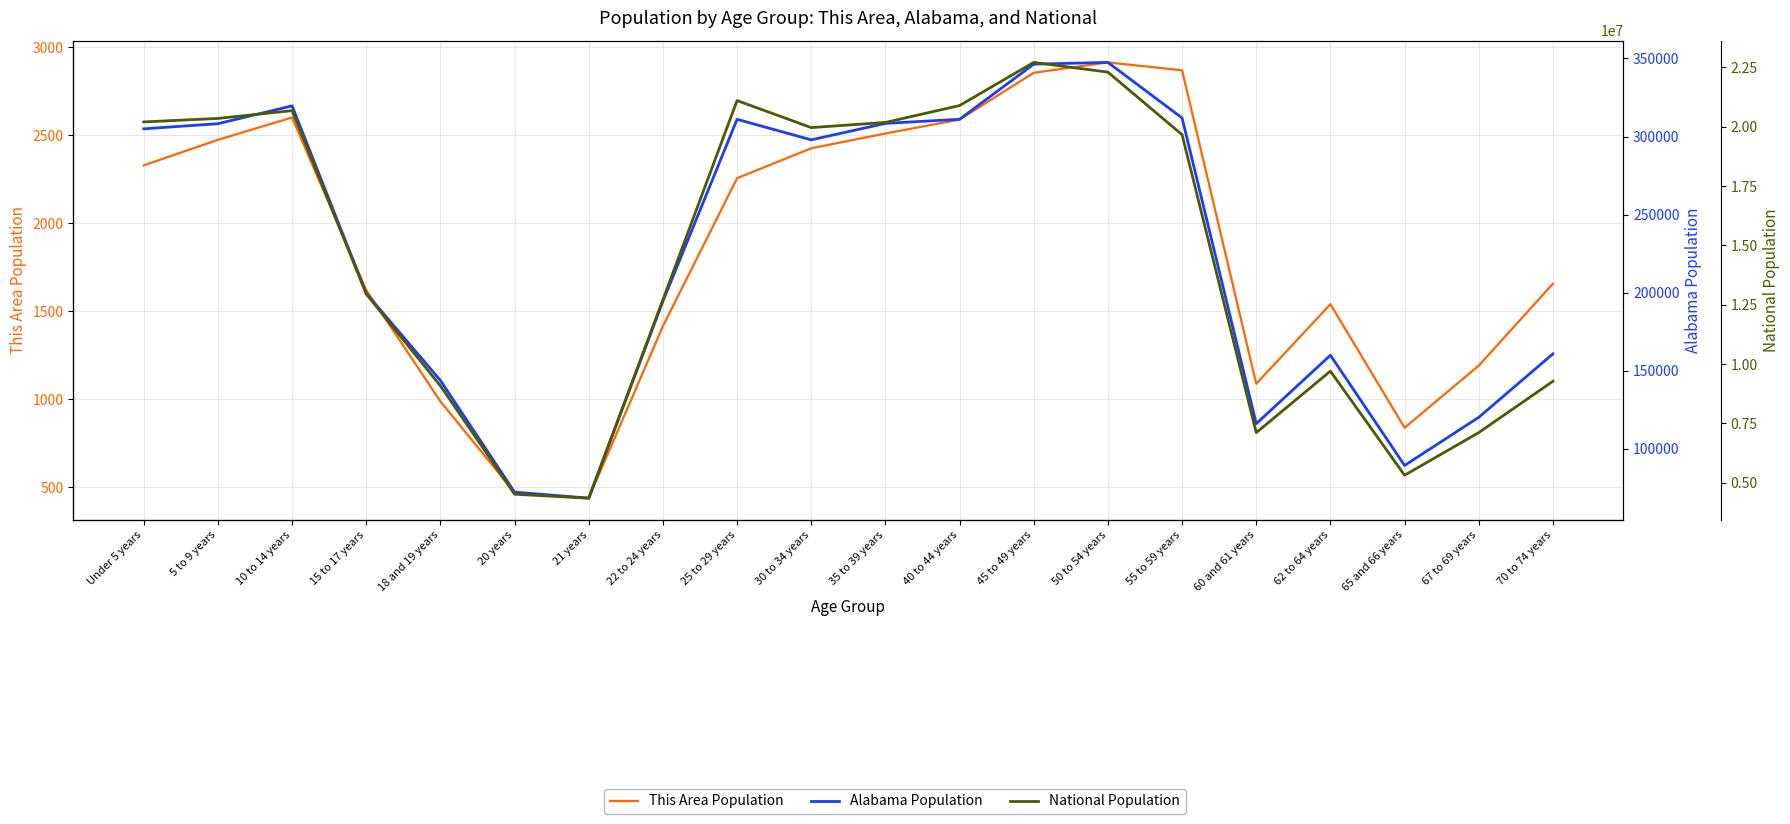

True or false: This Area Population has a value of 4186 at 35 to 39 years.

False